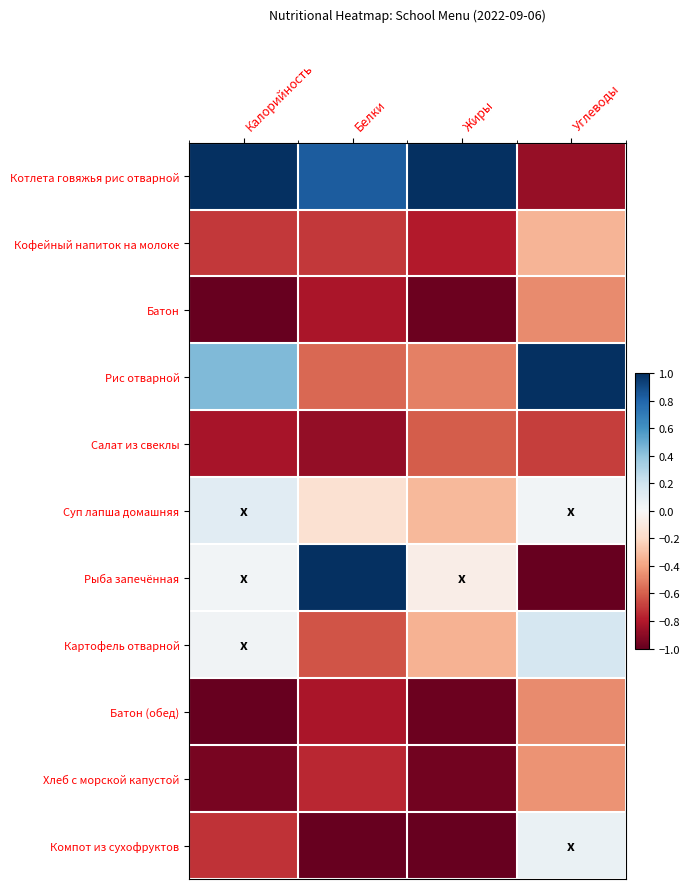

At how many categories does at least one series exceed 0?

4